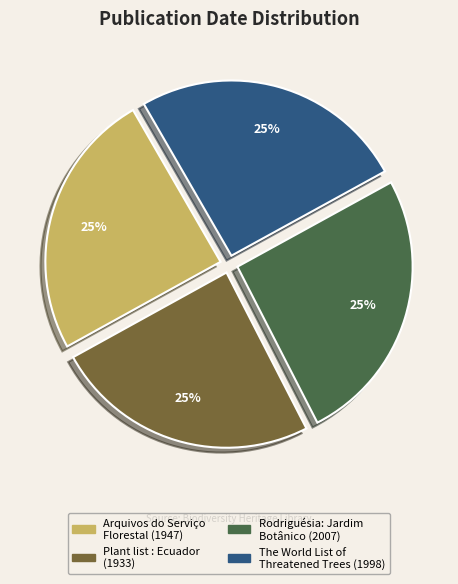

What is the ratio of the value at Plant list : Ecuador (1933) to the value at The World List of Threatened Trees (1998)?

1.0